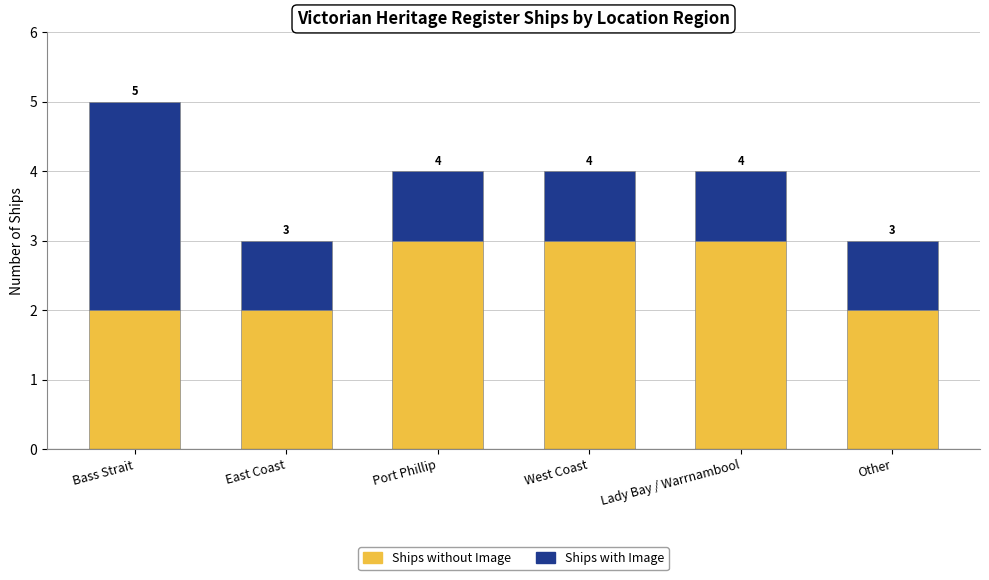

How many bars are there in total?

6